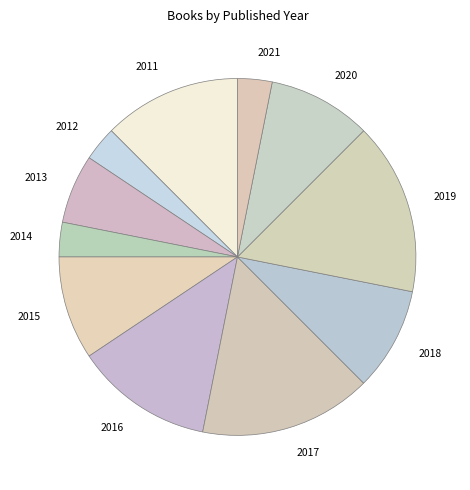

Is it true that 2012 is 3% of the pie?

True